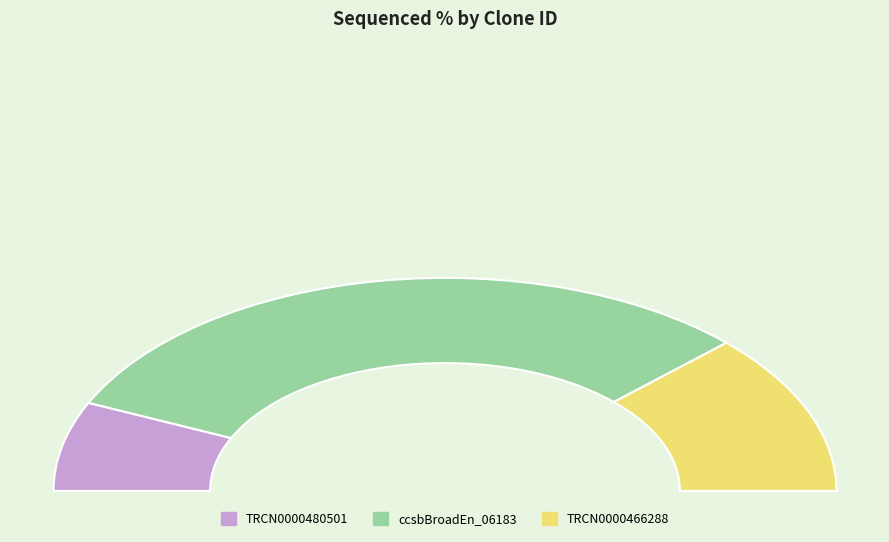

Which has a higher value, TRCN0000466288 or ccsbBroadEn_06183?

ccsbBroadEn_06183